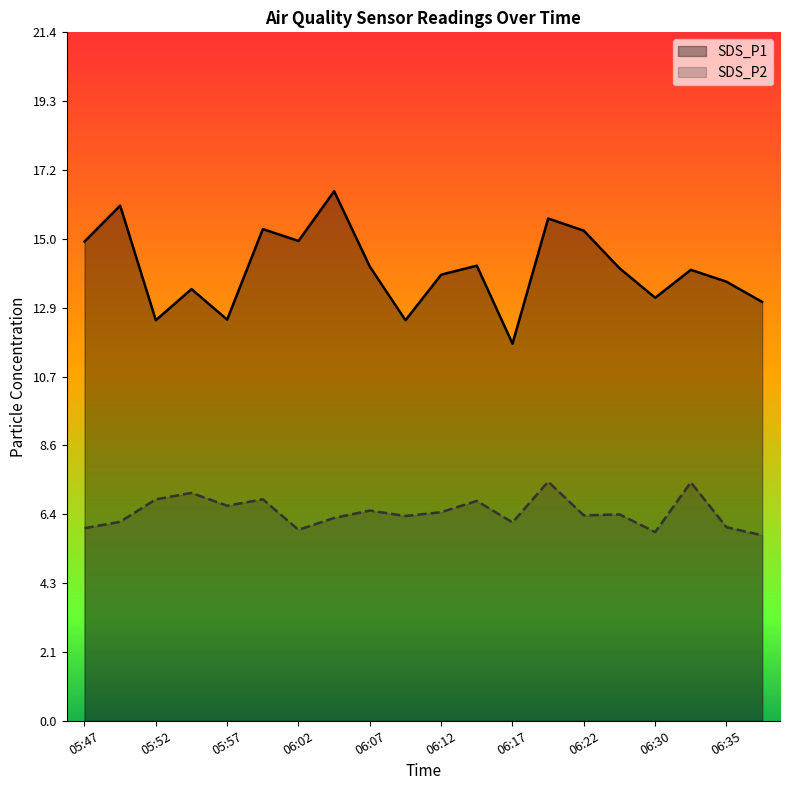

At how many categories does at least one series exceed 6?

20